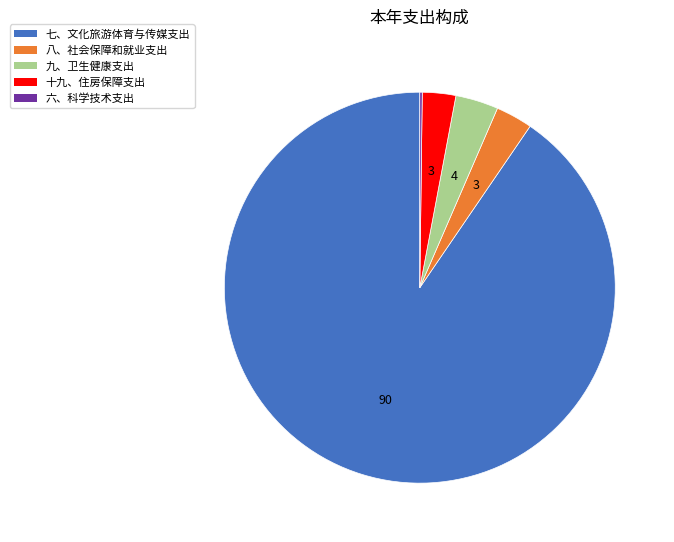

Is it true that 七、文化旅游体育与传媒支出 is 90% of the pie?

True